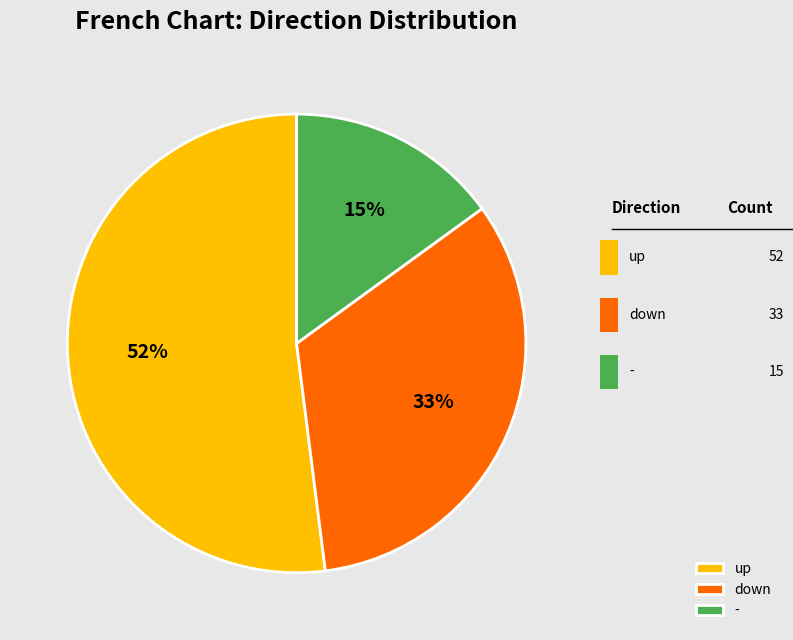

To the nearest percent, what is the combined percentage of down and -?

48%